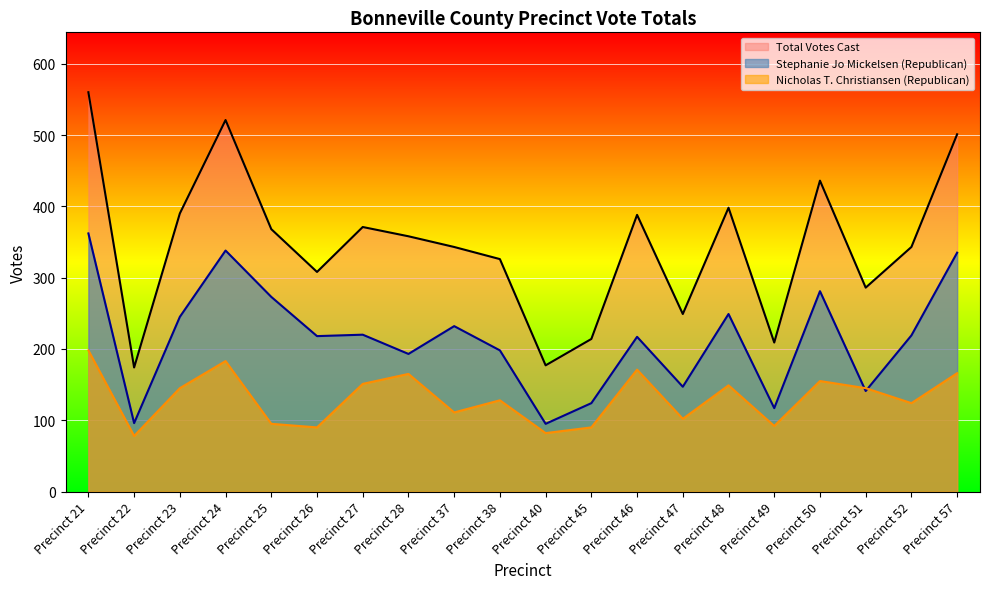

What is the difference between the Nicholas T. Christiansen (Republican) values at Precinct 26 and Precinct 23?

55